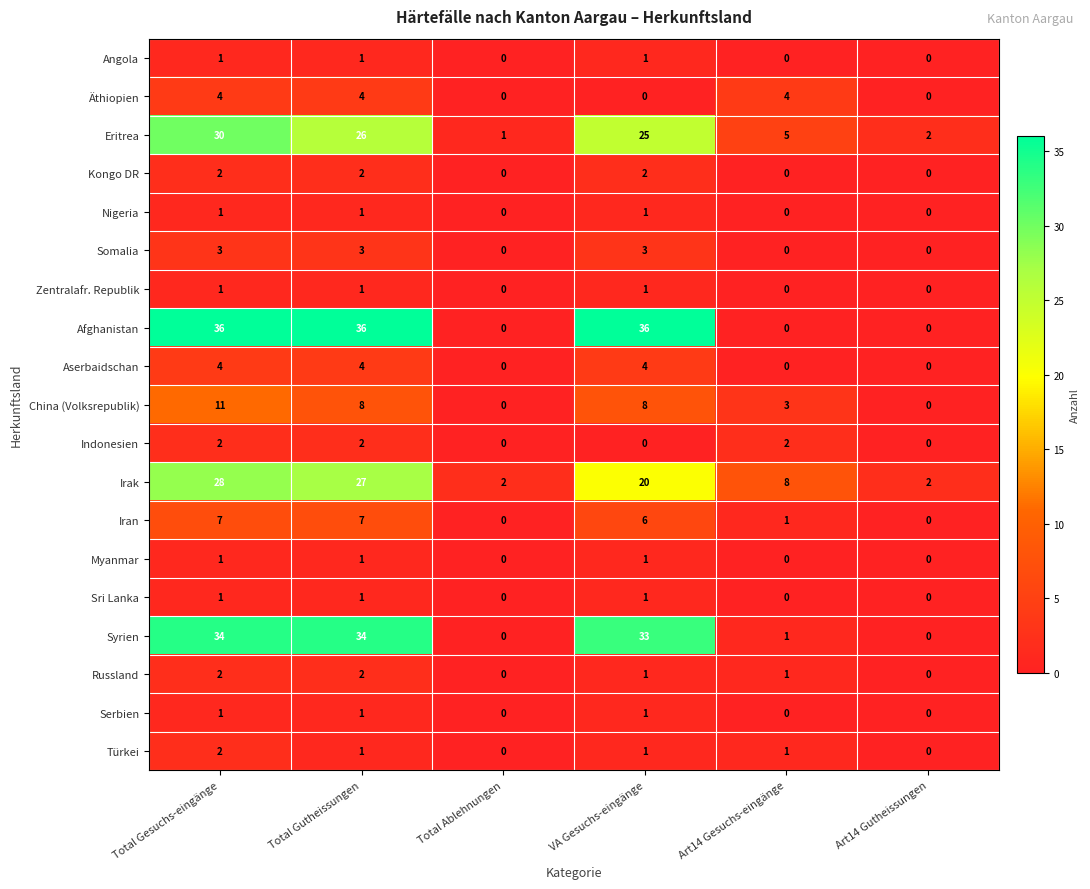

What is the total value across all series at Art14 Gesuchs-eingänge?

26